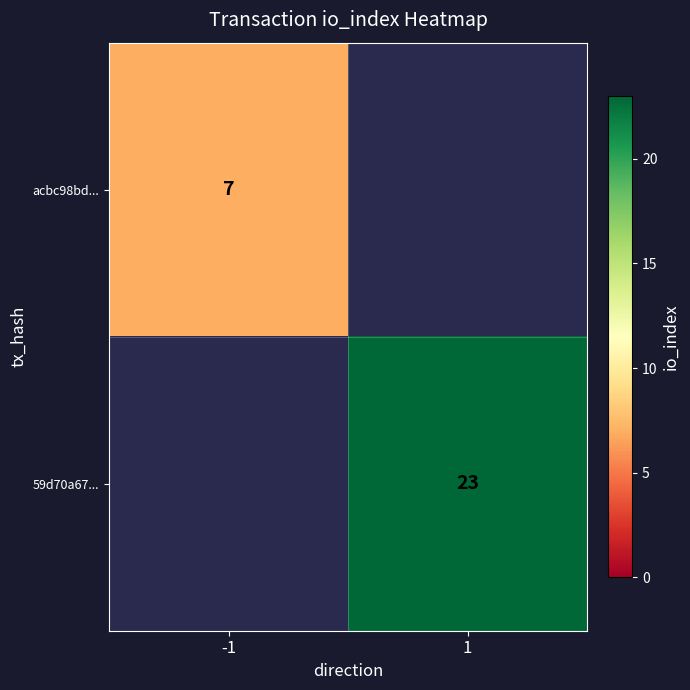

True or false: acbc98bd... has a value of 2 at -1.

False